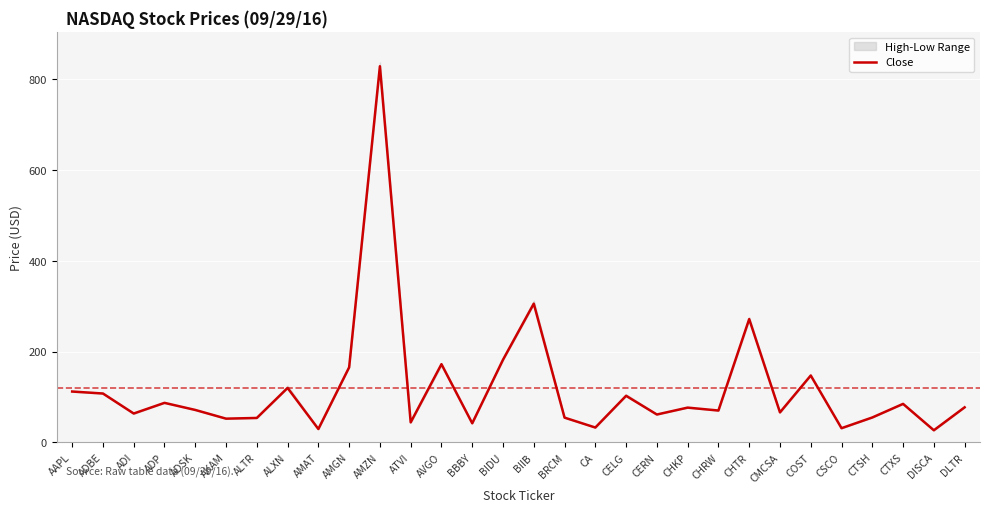

How many interior local peaks (higher than both neighbors) does the data have?

10